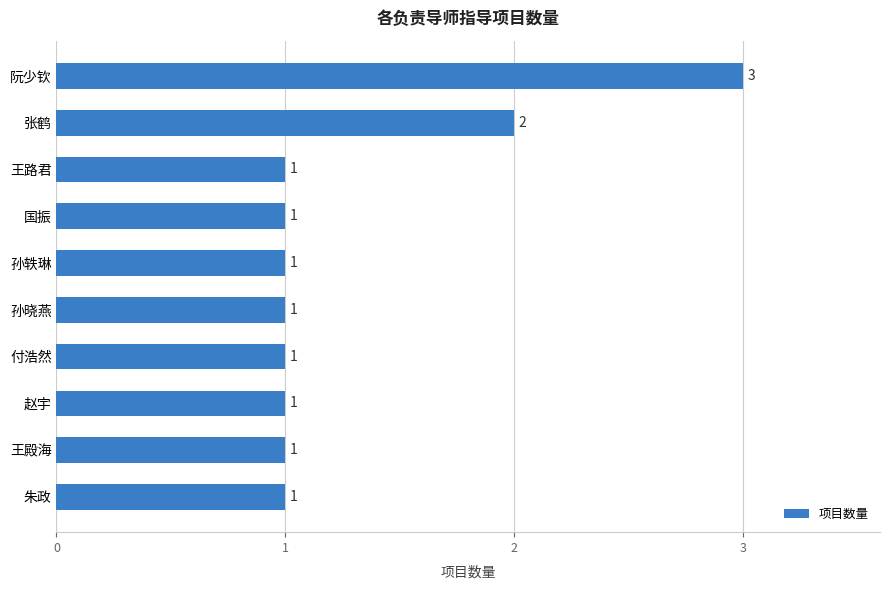

At which label is the value closest to 2?

张鹤